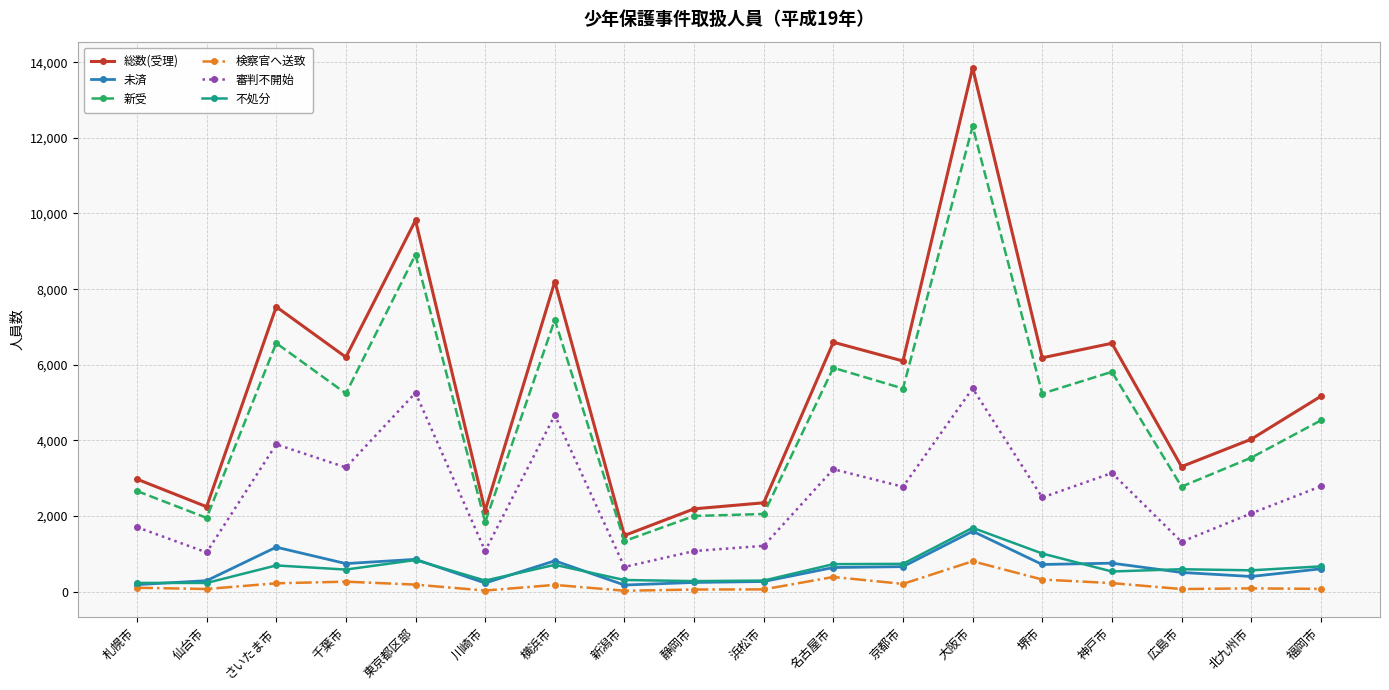

Does the chart display data point markers on the line(s)?

Yes